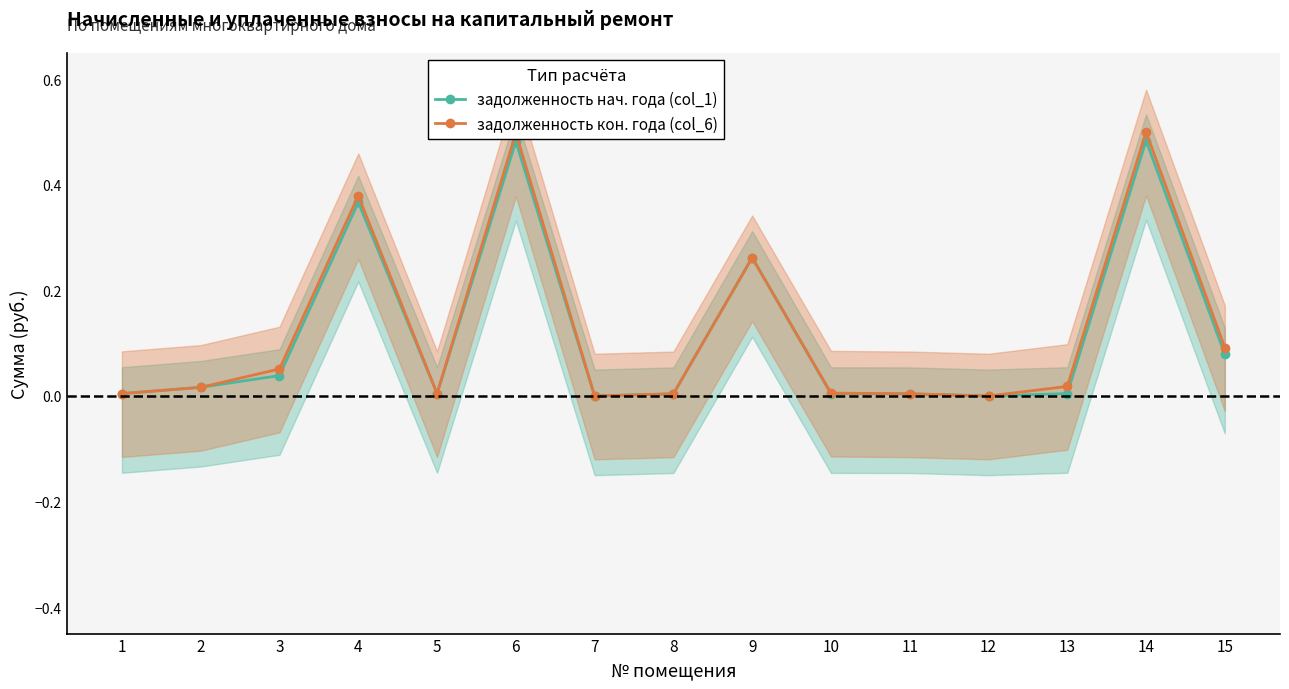

How many values in задолженность нач. года (col_1) are above zero?

13